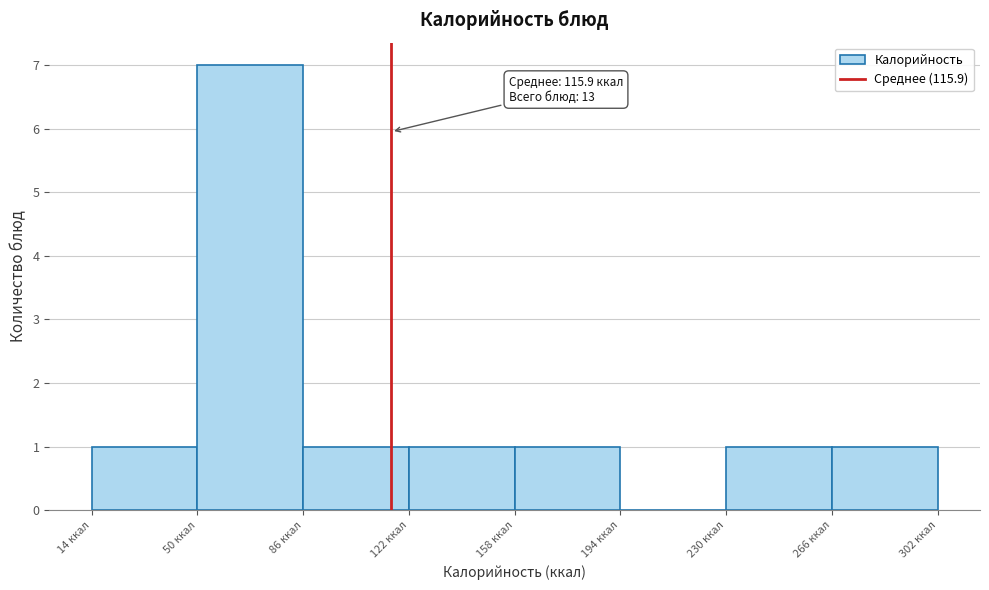

Which range on the x-axis has the tallest bar?

50 to 85